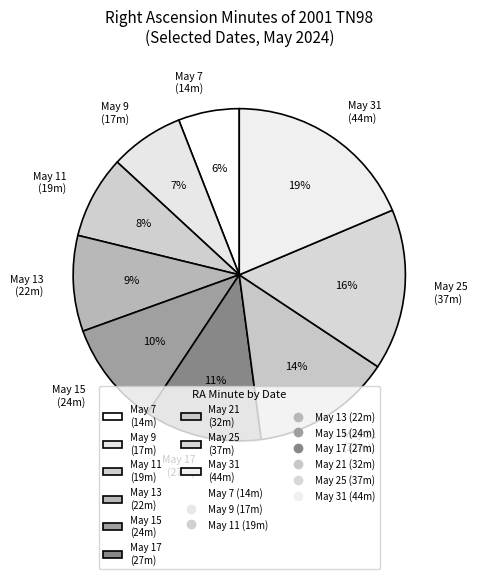

How many segments does this pie chart have?

9